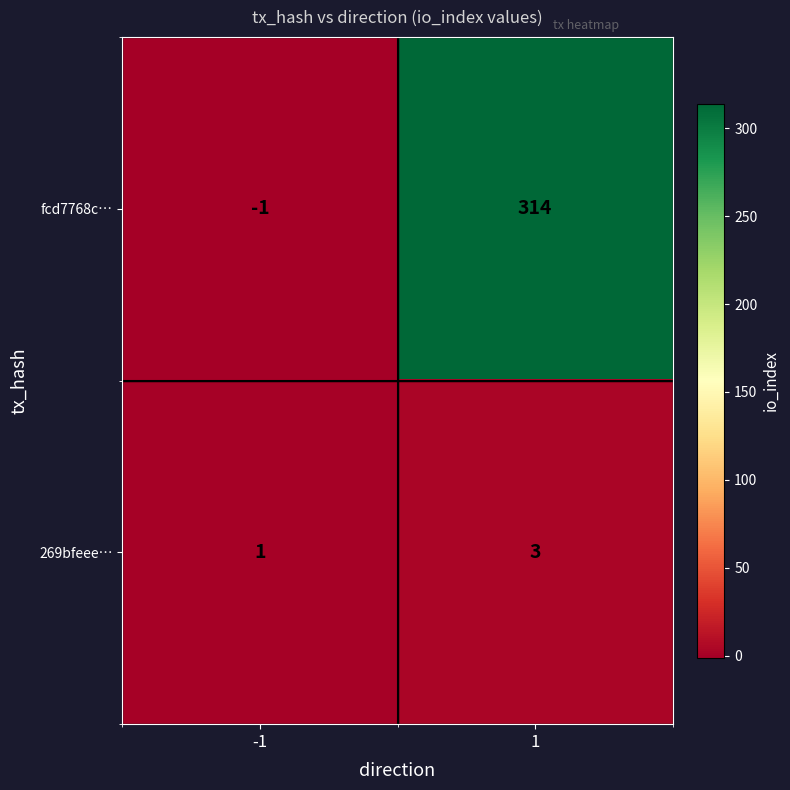

Which series has the widest spread of values?

fcd7768c…